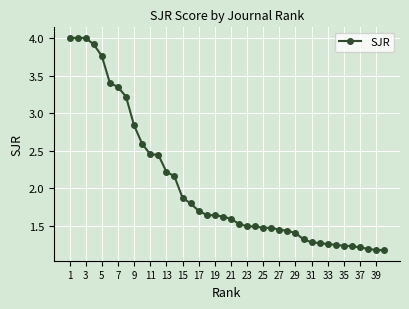

What is the average value?

2.0